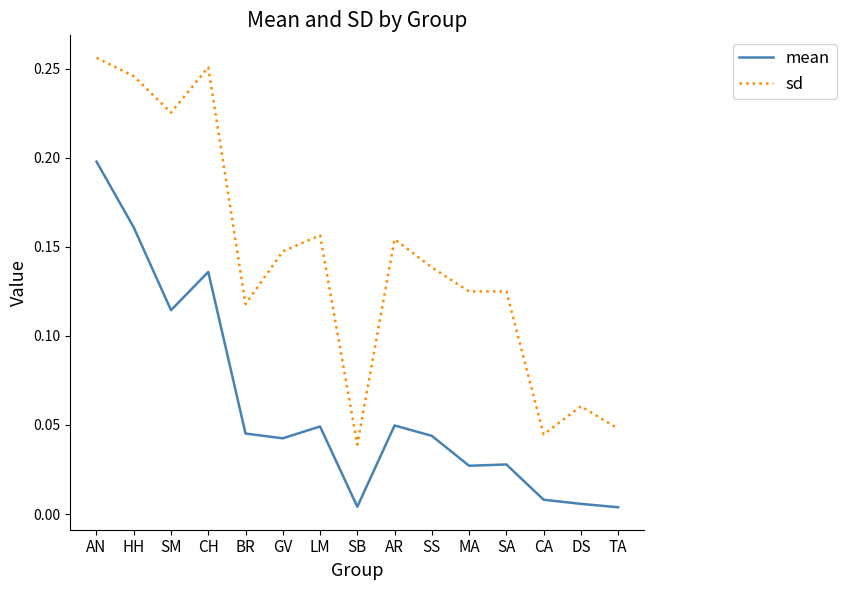

True or false: sd and mean cross at least once.

False